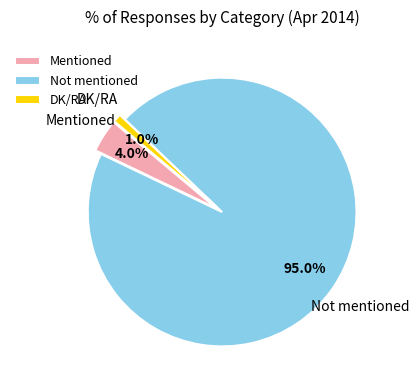

What is the smallest slice in the pie chart?

DK/RA